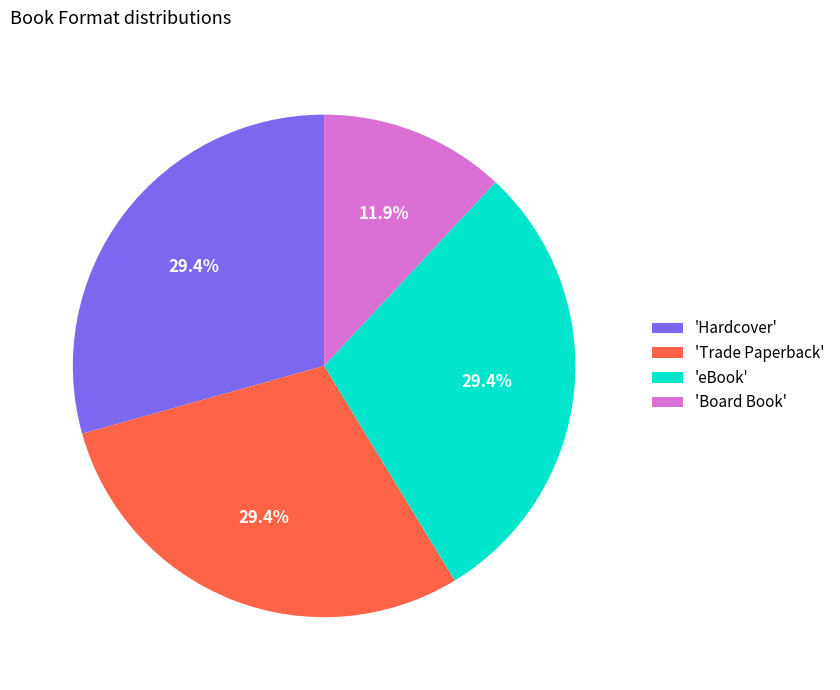

Is there a majority slice in this chart?

No